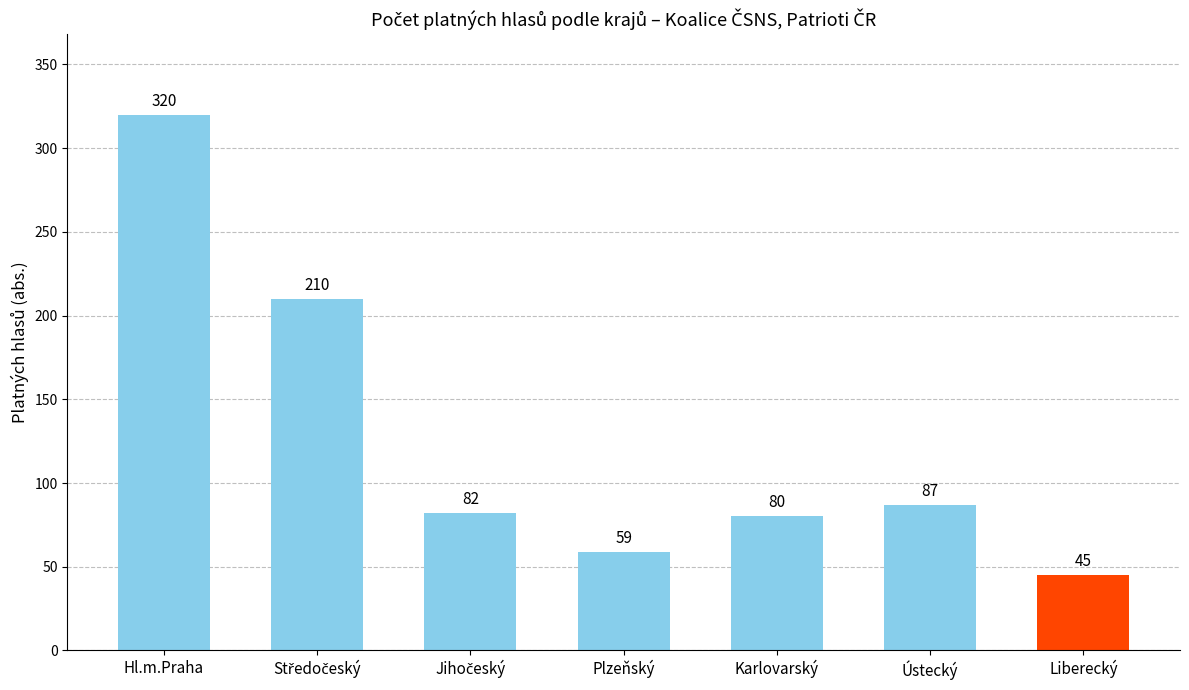

How many series are shown in this chart?

1